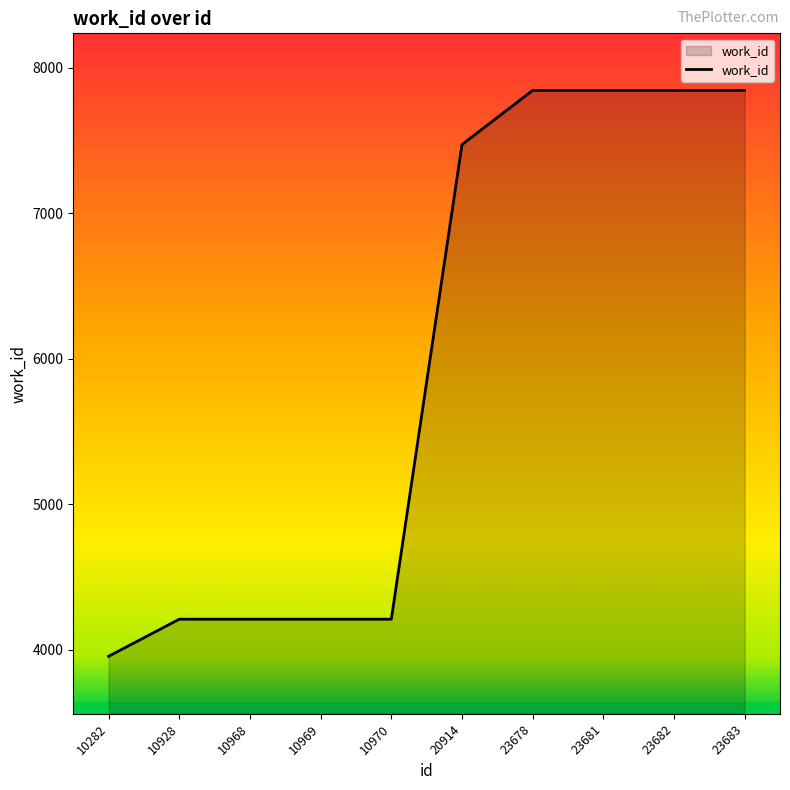

What is the ratio of the value at 23682 to the value at 23683?

1.0